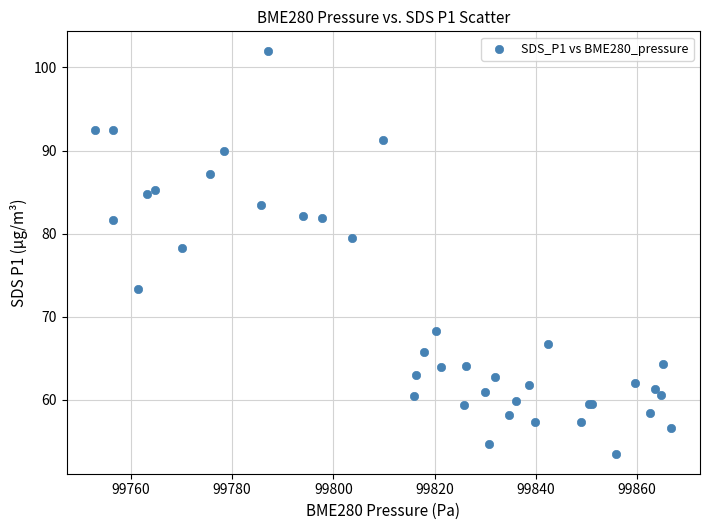

What Y value in the scatter plot is closest to 77?

78.2